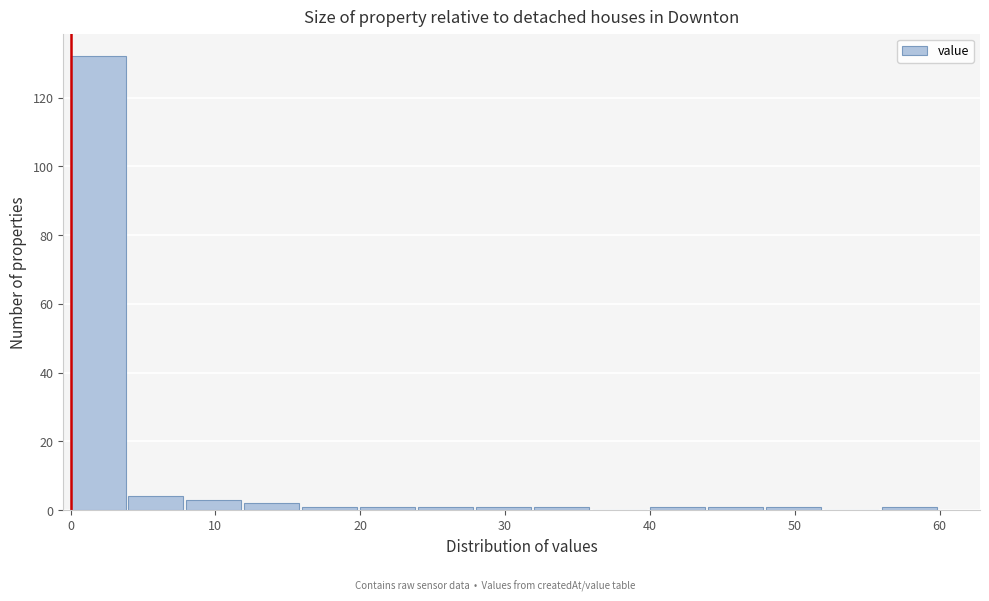

Reading left to right, list every bar in this chart as the range it spans on the x-axis followed by its height. The values are not printed on the chart, so give them approximately, as read against the axis.

0 to 4: 132
4 to 8: 4
8 to 12: 4
12 to 16: 2
16 to 20: under 2
20 to 24: under 2
24 to 28: under 2
28 to 32: under 2
32 to 36: under 2
36 to 40: 0
40 to 44: under 2
44 to 48: under 2
48 to 52: under 2
52 to 56: 0
56 to 60: under 2